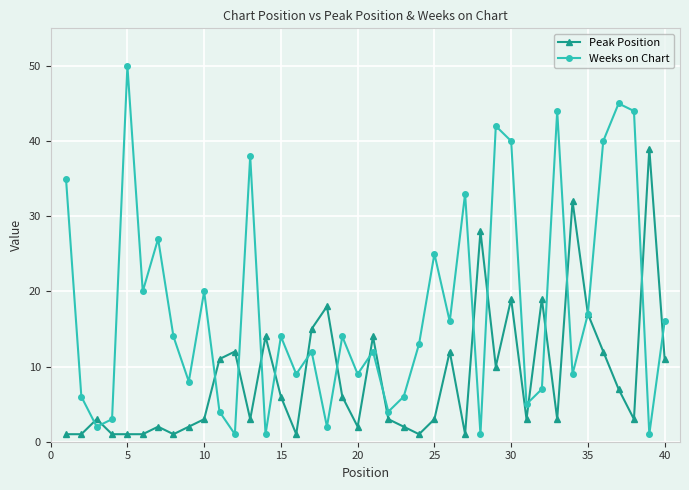

Which series has the largest total across all categories?

Weeks on Chart